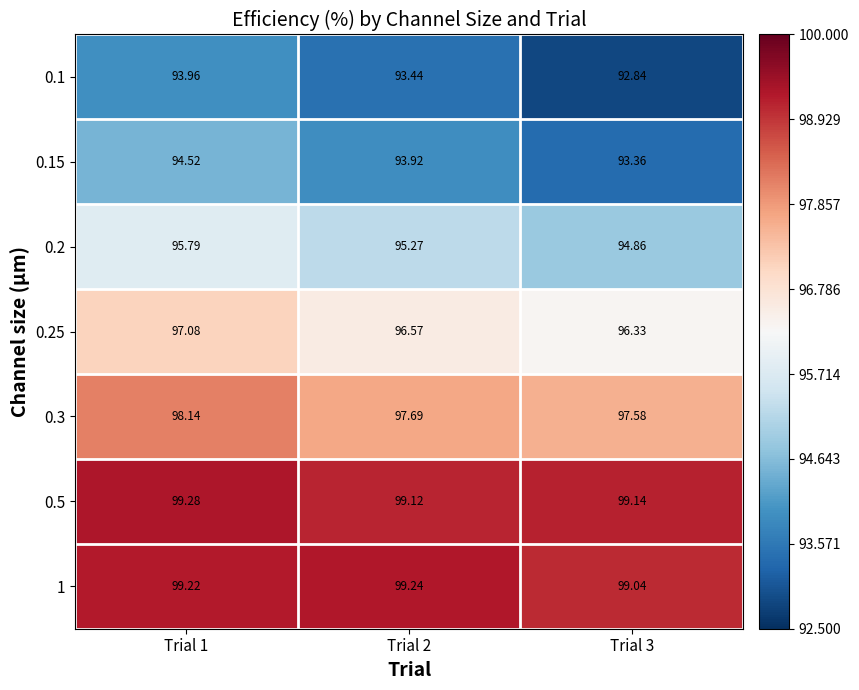

Is the value of 0.1 at Trial 1 greater than the value of 0.2 at Trial 1?

No